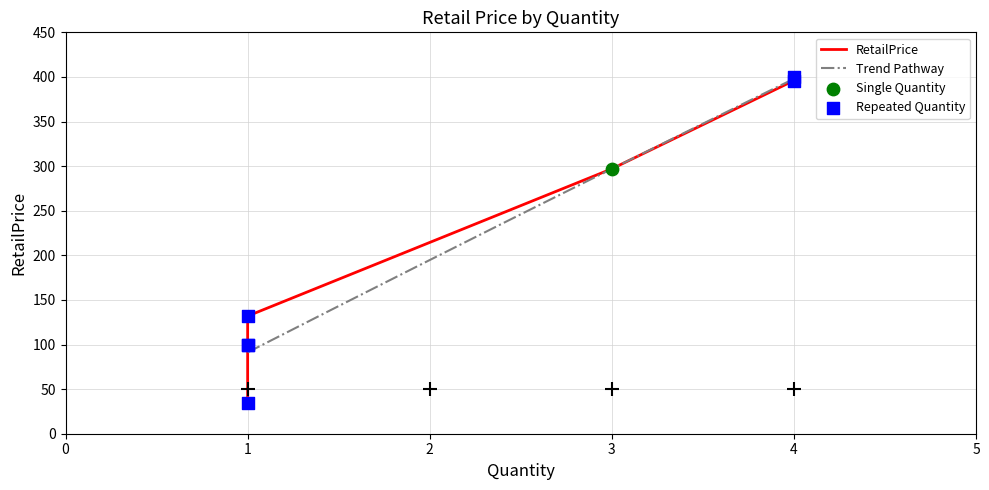

What is the change in value from 4 to 1?

-297.0